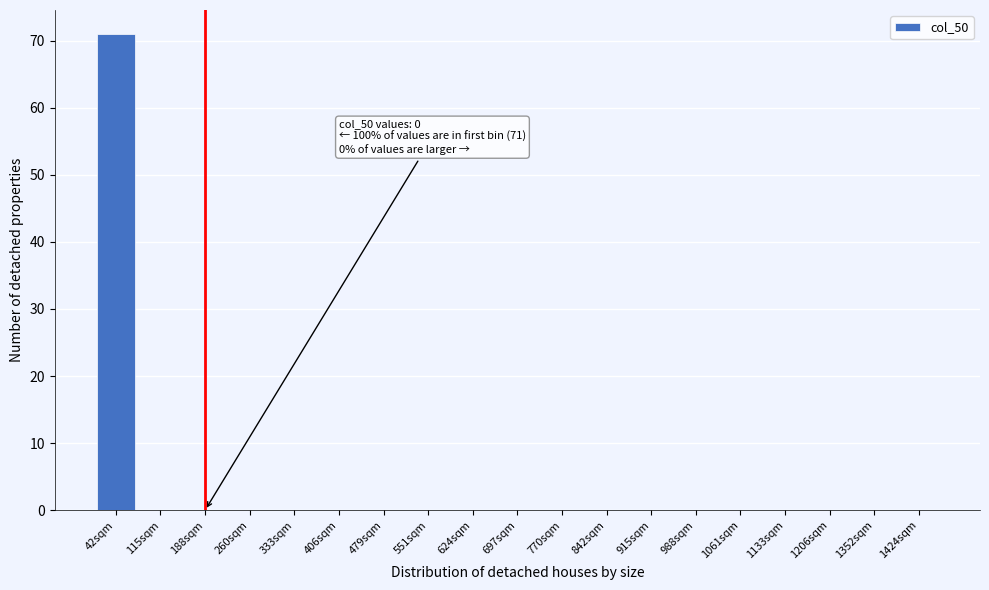

Reading left to right, what are all the values shown in this chart?

42sqm=71	115sqm=0	188sqm=0	260sqm=0	333sqm=0	406sqm=0	479sqm=0	551sqm=0	624sqm=0	697sqm=0	770sqm=0	842sqm=0	915sqm=0	988sqm=0	1061sqm=0	1133sqm=0	1206sqm=0	1352sqm=0	1424sqm=0